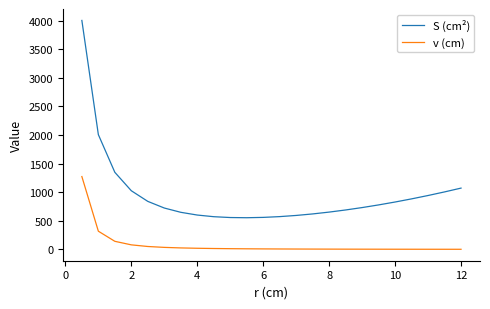

What is the difference between the second highest and second lowest values in the S (cm²) series?

1449.2